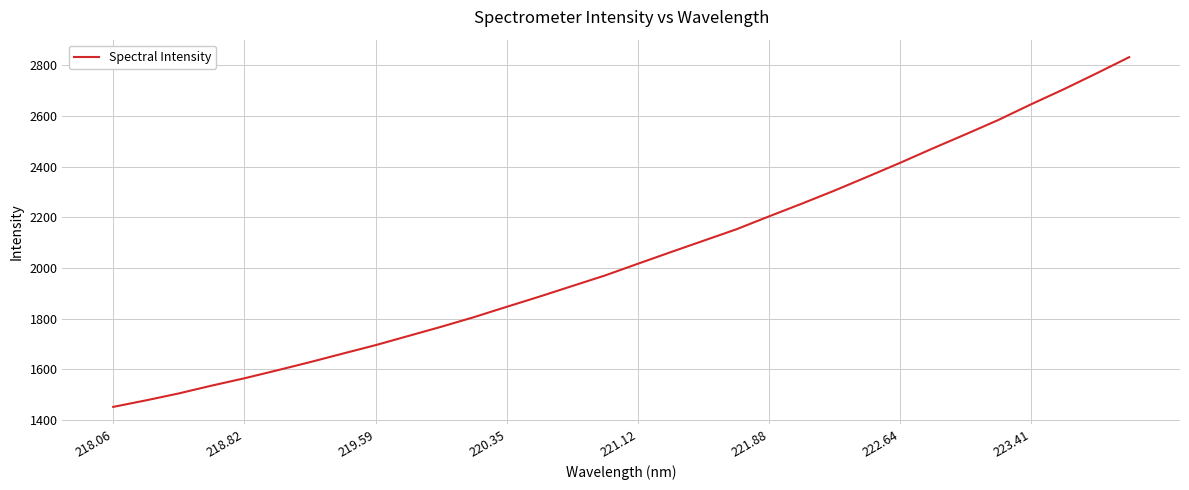

What is the difference between the maximum and minimum values?

1382.3